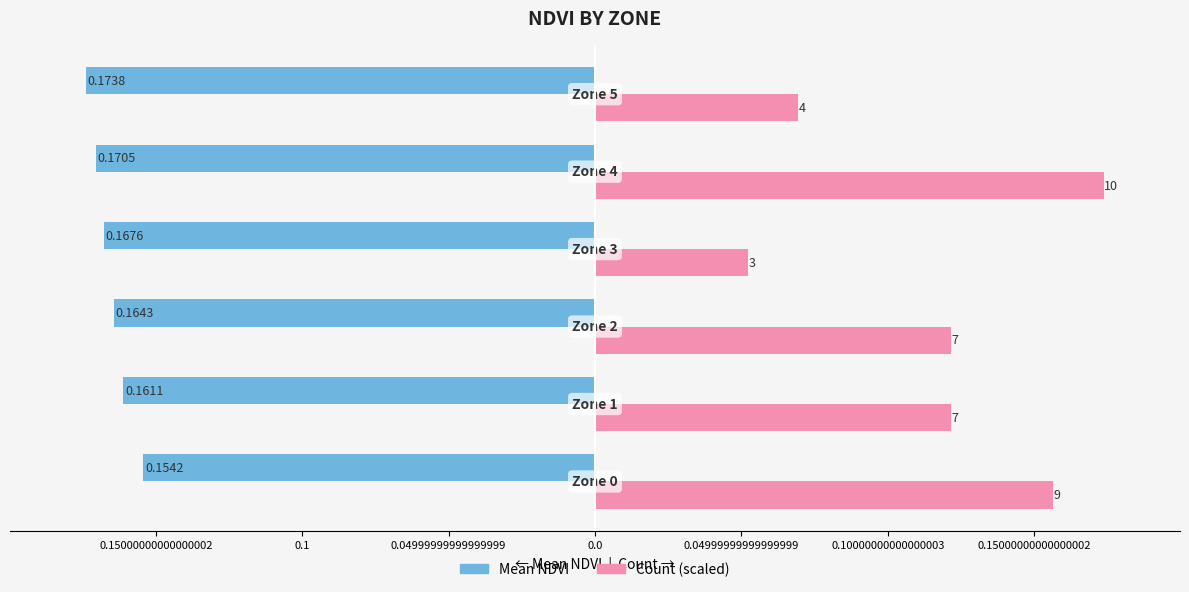

Count the number of data series in this chart.

2